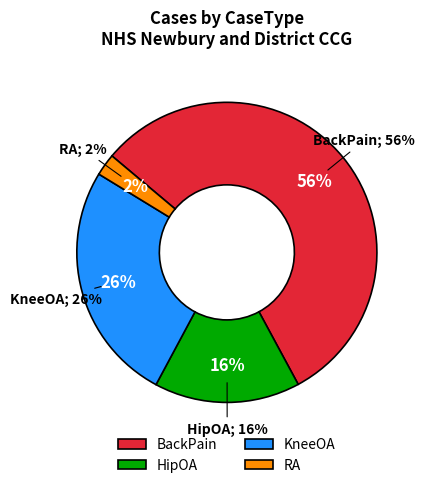

What is the smallest slice in the pie chart?

RA